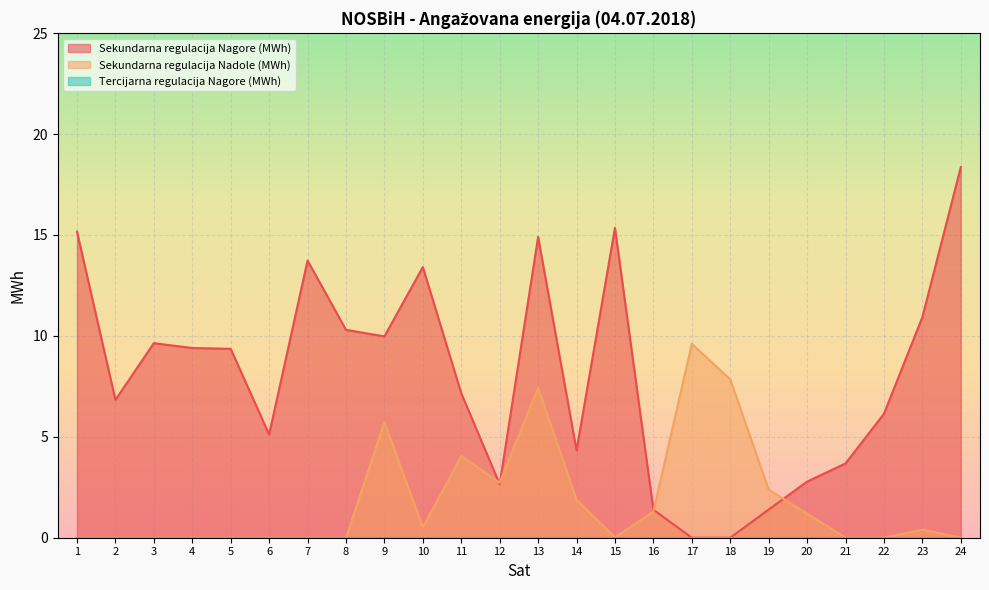

Rank the series by their maximum value, from highest to lowest.

Sekundarna regulacija Nagore (MWh), Sekundarna regulacija Nadole (MWh)